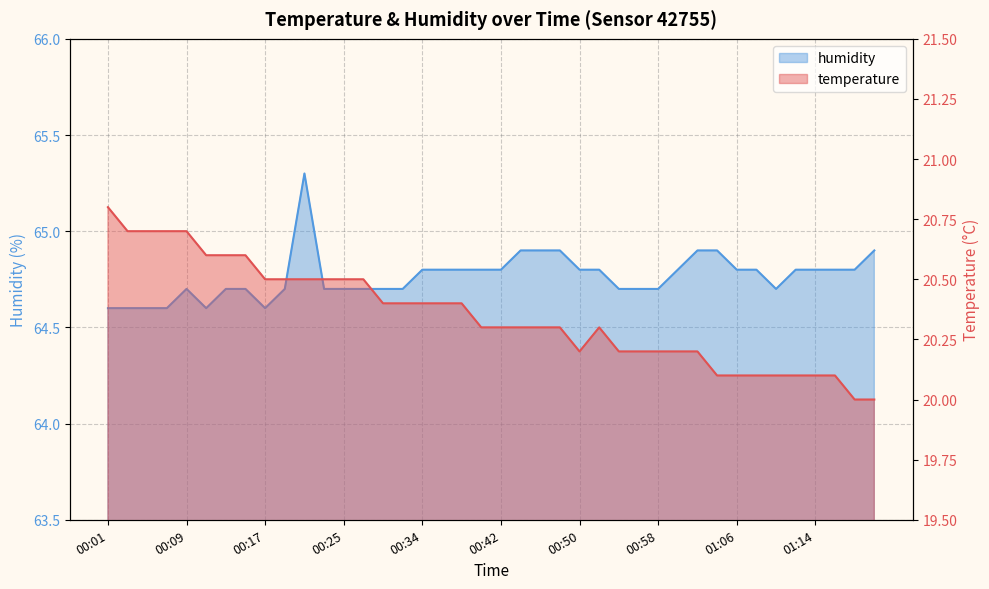

What is the label of the 38th point from the right?

00:05